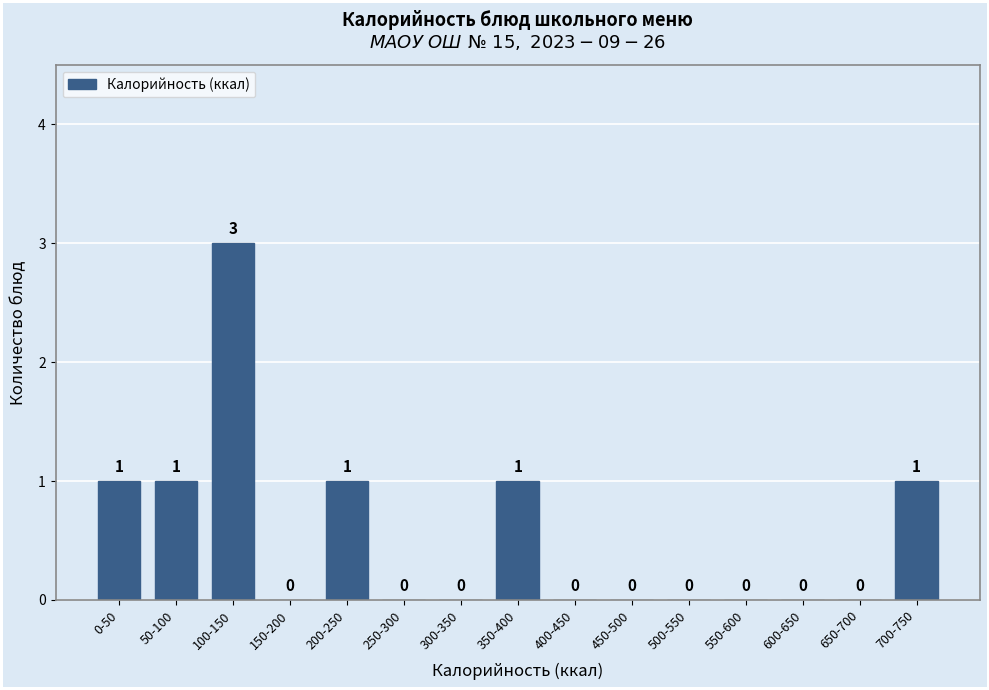

Reading left to right, what are all the values shown in this chart?

0-50=1	50-100=1	100-150=3	150-200=0	200-250=1	250-300=0	300-350=0	350-400=1	400-450=0	450-500=0	500-550=0	550-600=0	600-650=0	650-700=0	700-750=1